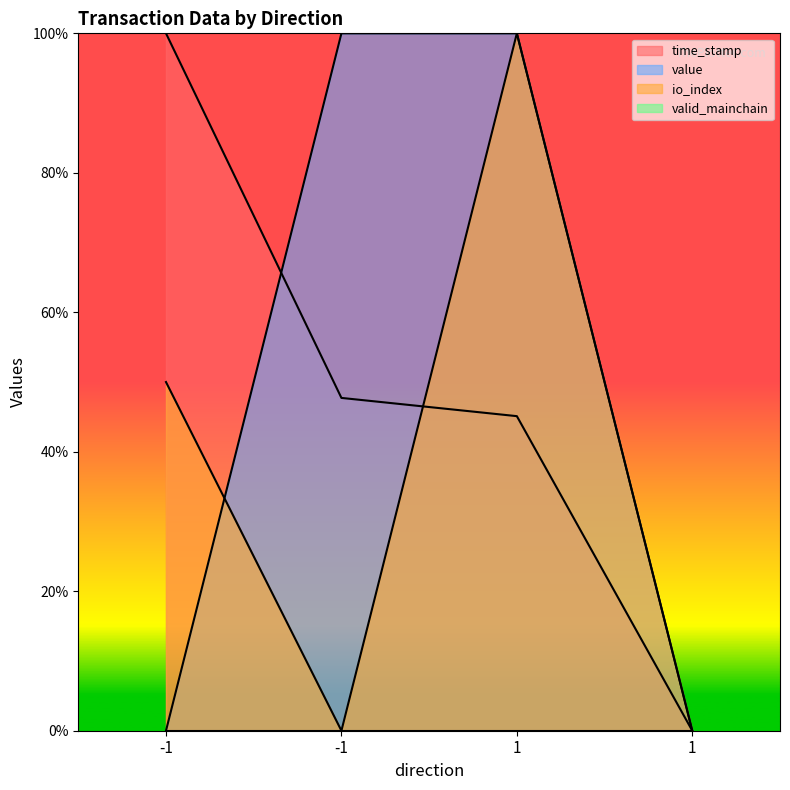

How many values in value are above zero?

2